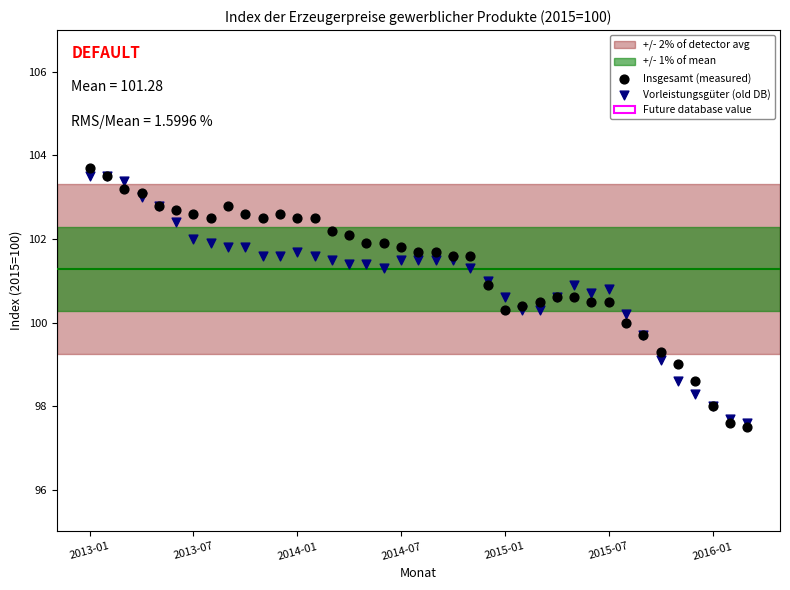

Which series has the largest Y range (max minus min)?

Insgesamt (measured)